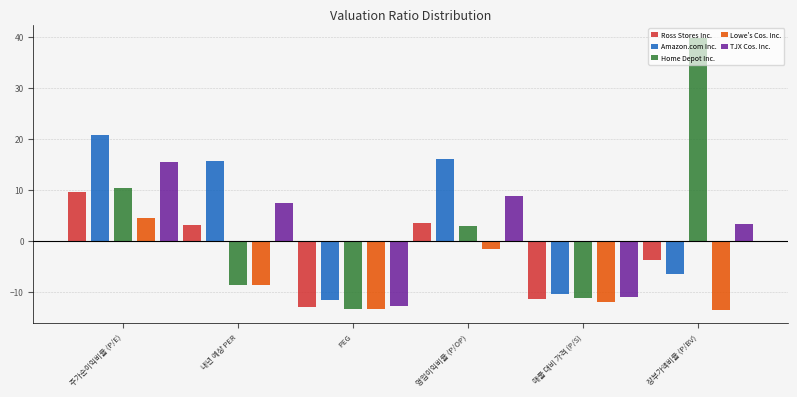

What is the total value across all series at 매출 대비 가격 (P/S)?

-55.8